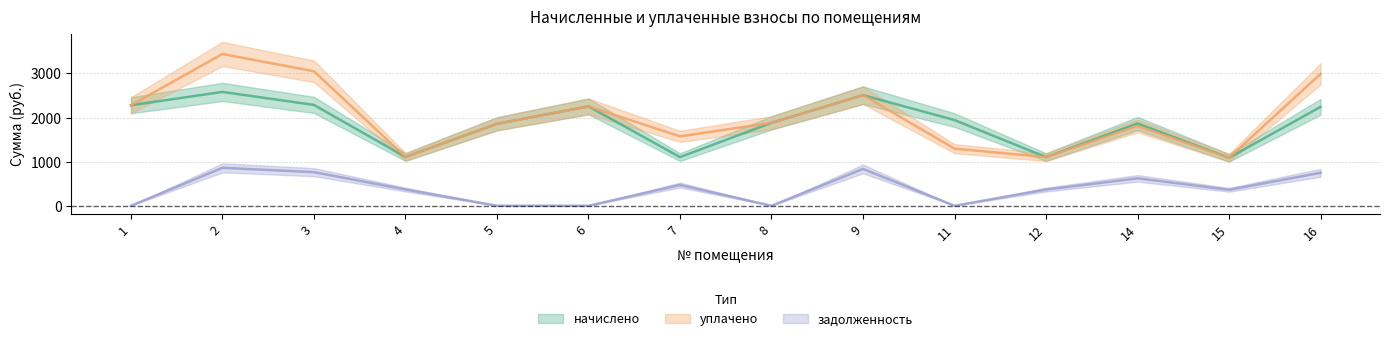

Is the value of уплачено at 7 greater than the value of начислено at 2?

No